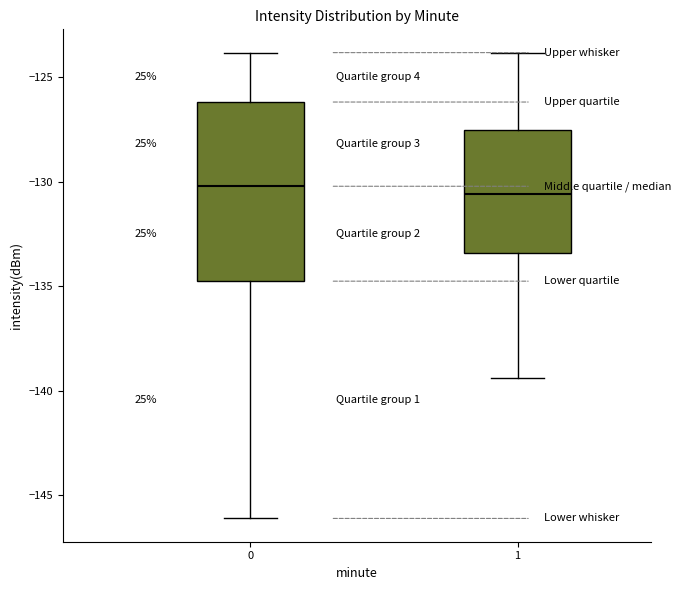

Reading left to right, read every box against the y-axis: the position of its median line, the range the box covers, and the ends of its whiskers. The values are not printed on the chart, so give them approximately, as read against the axis.

0: median -130.0, box -135.0 to -126.0, whiskers -146.0 to -124.0
1: median -130.5, box -133.5 to -127.5, whiskers -139.5 to -124.0